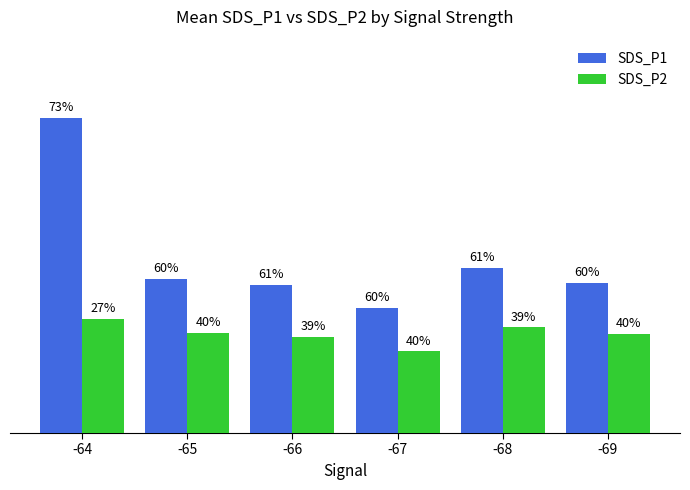

What are all the series names shown in the legend?

SDS_P1, SDS_P2